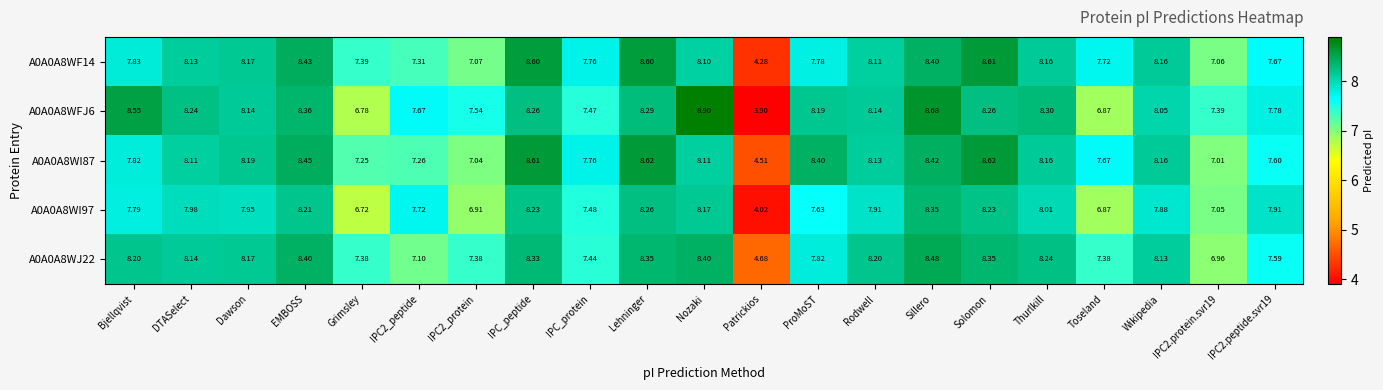

What is the total value across all series at Dawson?

40.6